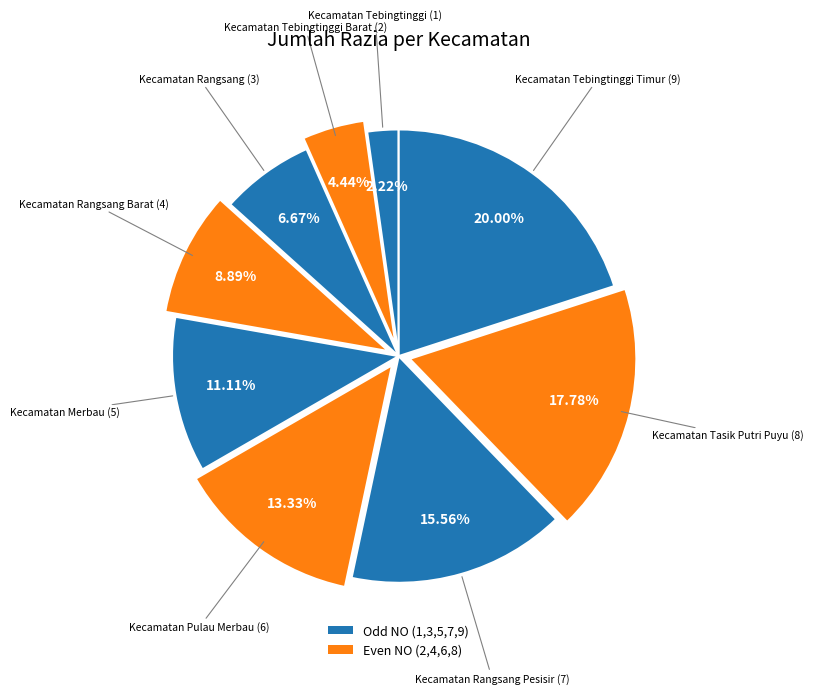

Is there a majority slice in this chart?

No